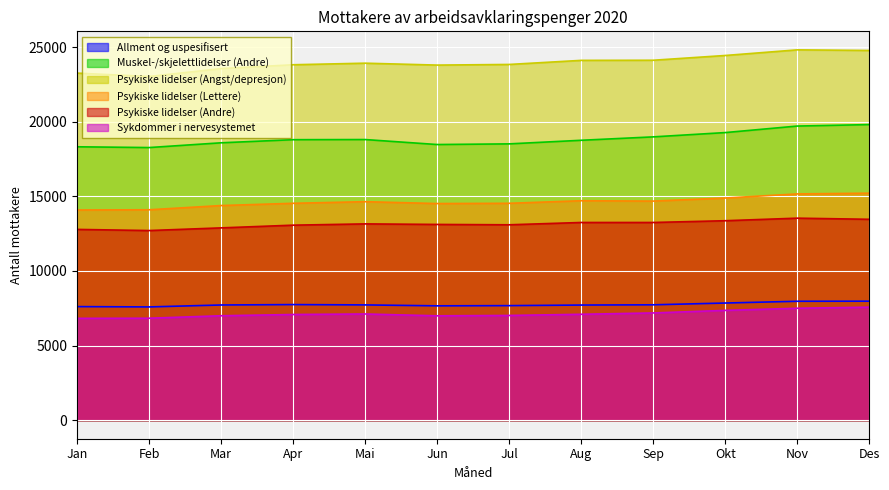

What are all the series names shown in the legend?

Allment og uspesifisert, Muskel-/skjelettlidelser (Andre), Psykiske lidelser (Angst/depresjon), Psykiske lidelser (Lettere), Psykiske lidelser (Andre), Sykdommer i nervesystemet